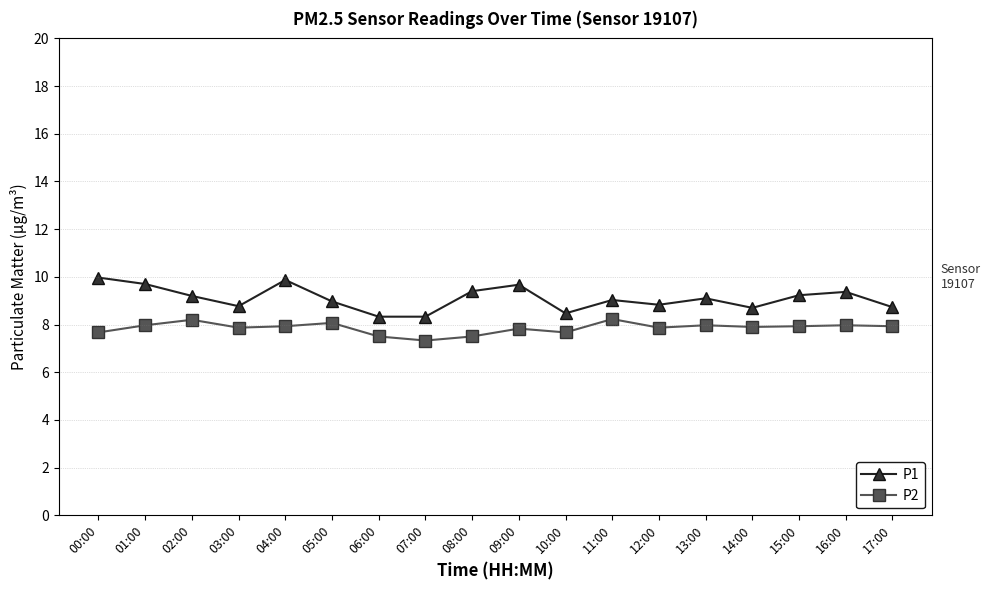

What is the highest value of the P1 series?

10.0